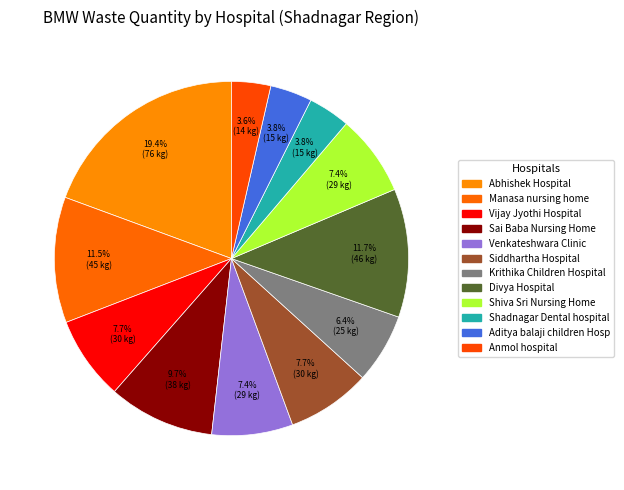

Which has a higher value, Abhishek Hospital or Vijay Jyothi Hospital?

Abhishek Hospital